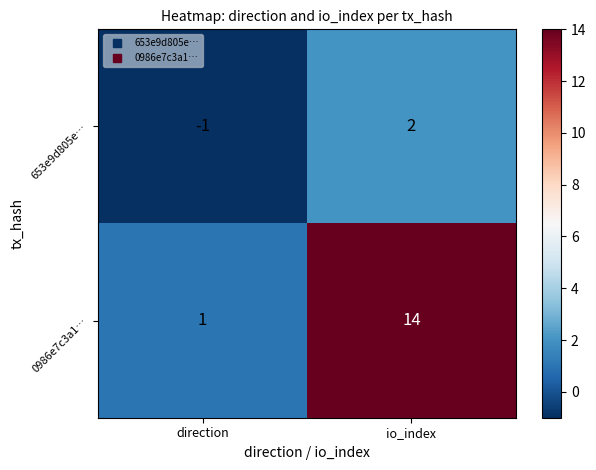

At how many categories does at least one series exceed 7?

1